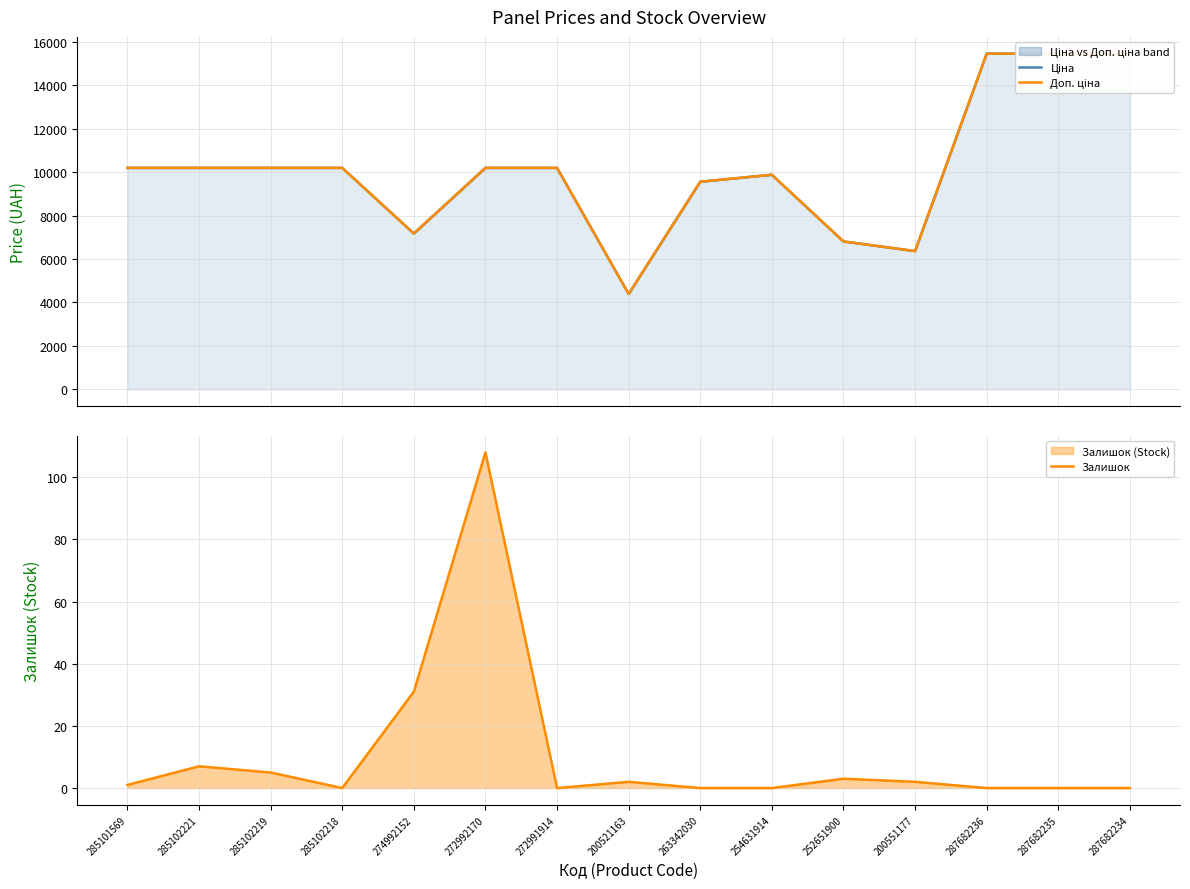

True or false: Залишок and Ціна cross at least once.

False